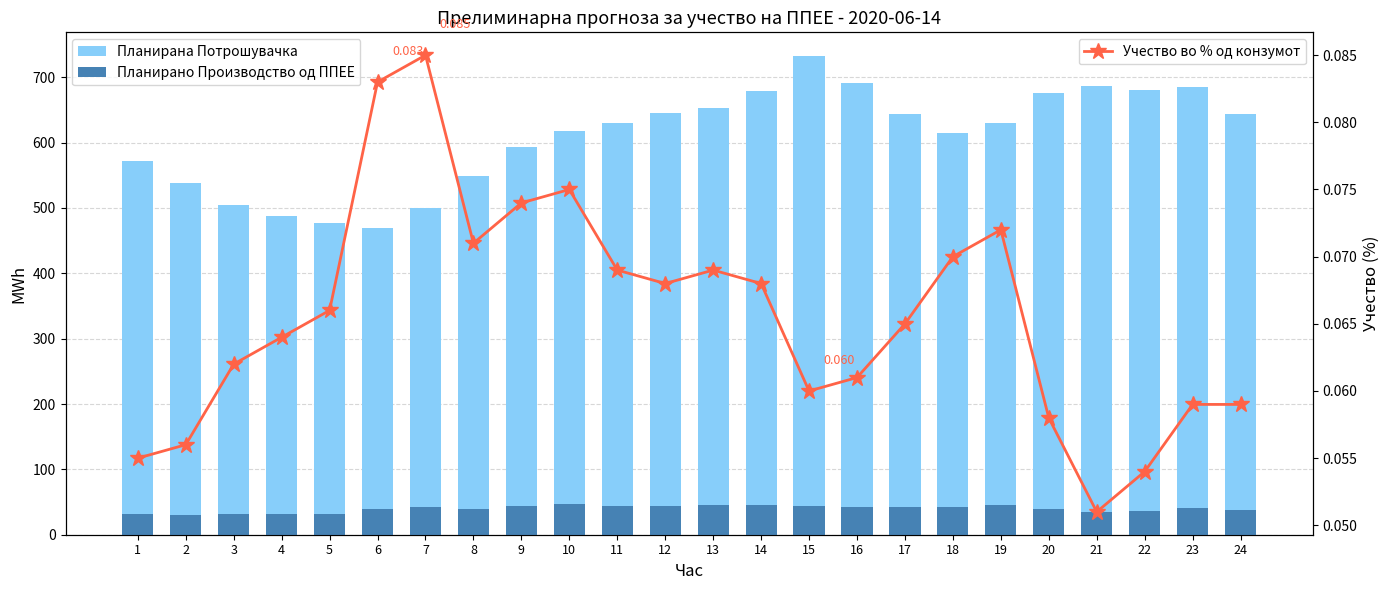

Which category has the lowest value across all series?

21